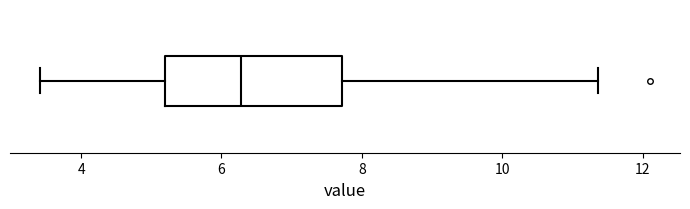

Read this box plot against the x-axis: the position of the median line, the range covered by the box, and the ends of both whiskers. The values are not printed on the chart, so give them approximately, as read against the axis.

median 6.2, box 5.2 to 7.8, whiskers 3.4 to 11.4